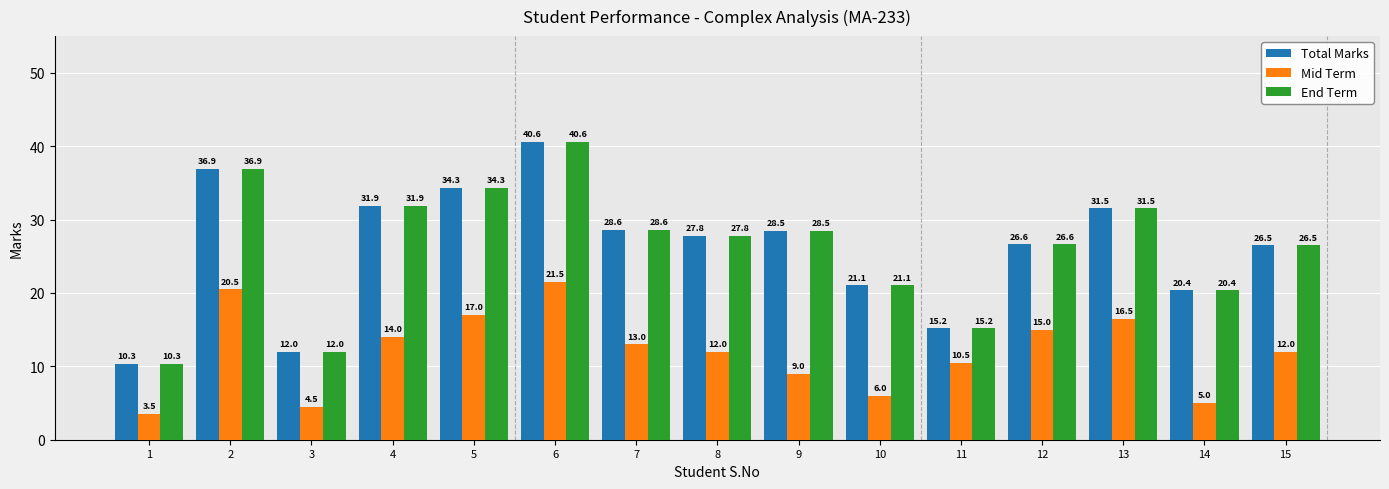

What is the approximate value of End Term at 11?

15.2